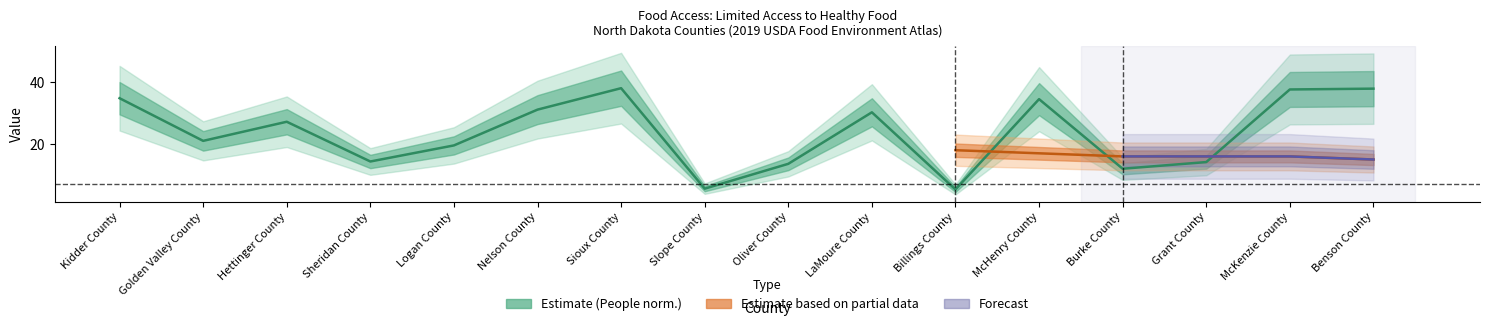

Rank the categories by value from highest to lowest.

Sioux County, Benson County, McKenzie County, Kidder County, McHenry County, Nelson County, LaMoure County, Hettinger County, Golden Valley County, Logan County, Sheridan County, Grant County, Oliver County, Burke County, Slope County, Billings County